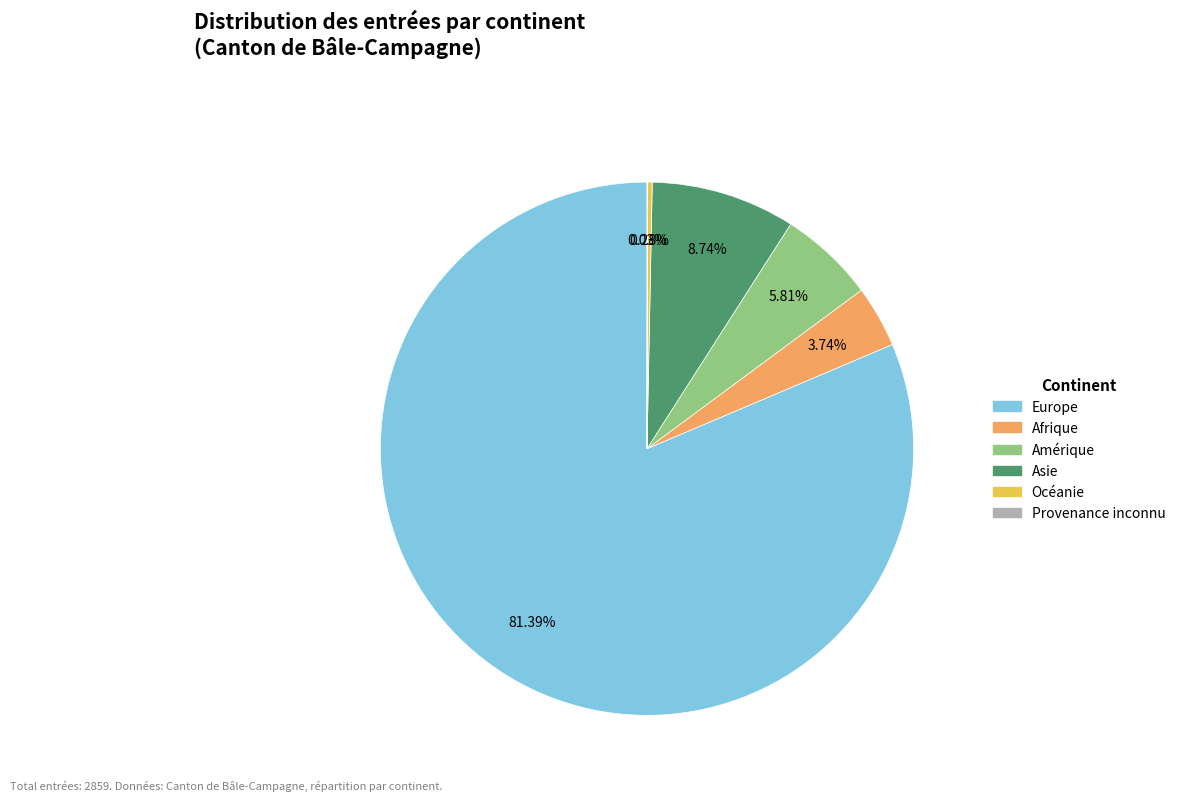

The Amérique slice represents 6% of the pie. True or false?

True